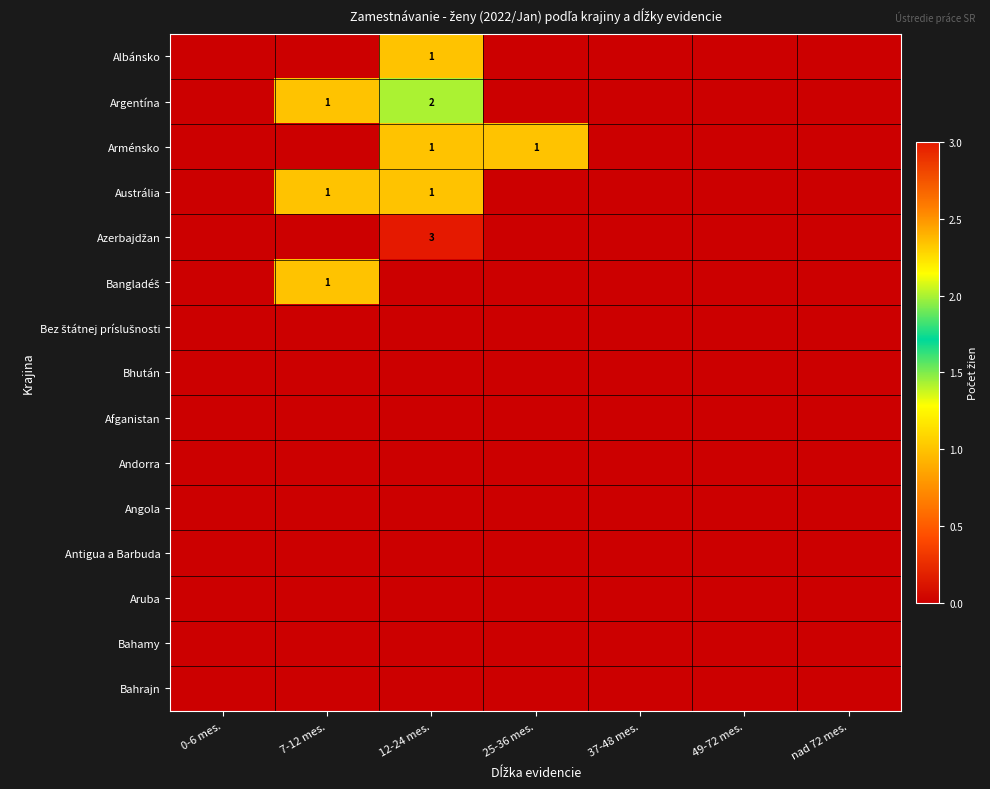

How many categories are shown in the chart?

7